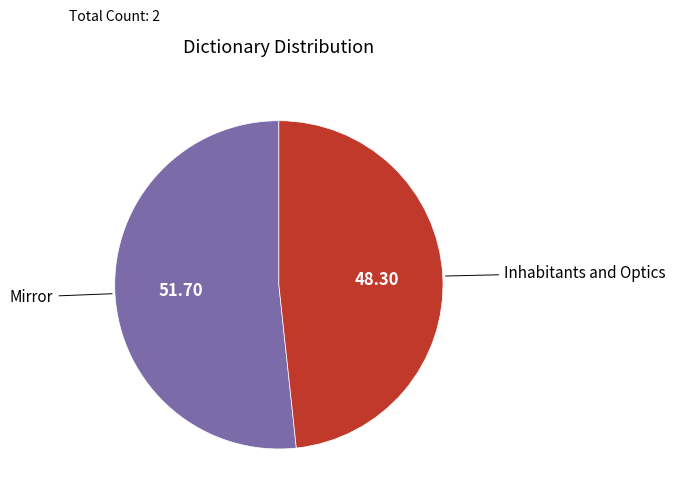

How many slices are in this pie chart?

2